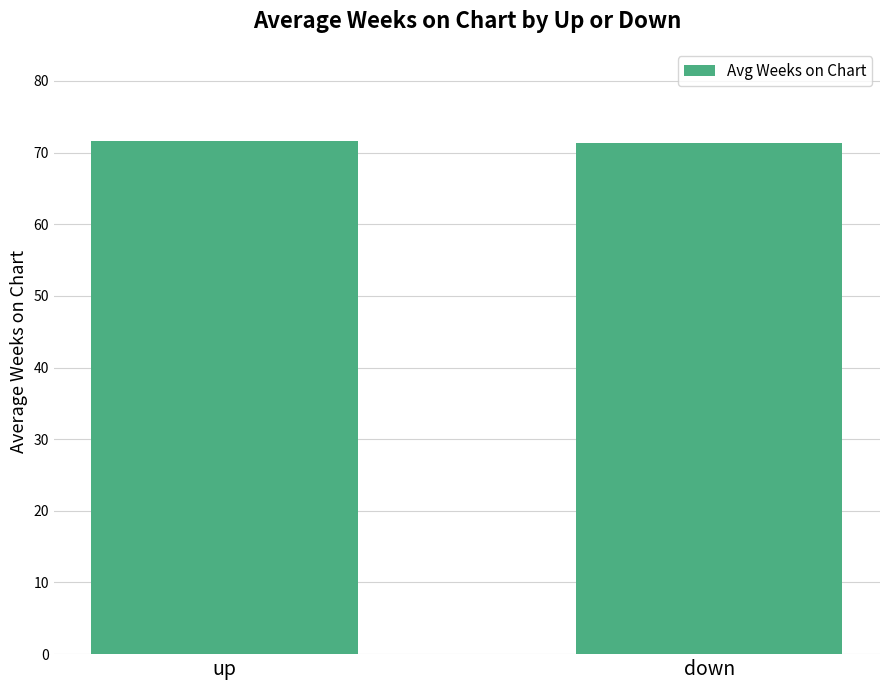

What is the average value?

71.5